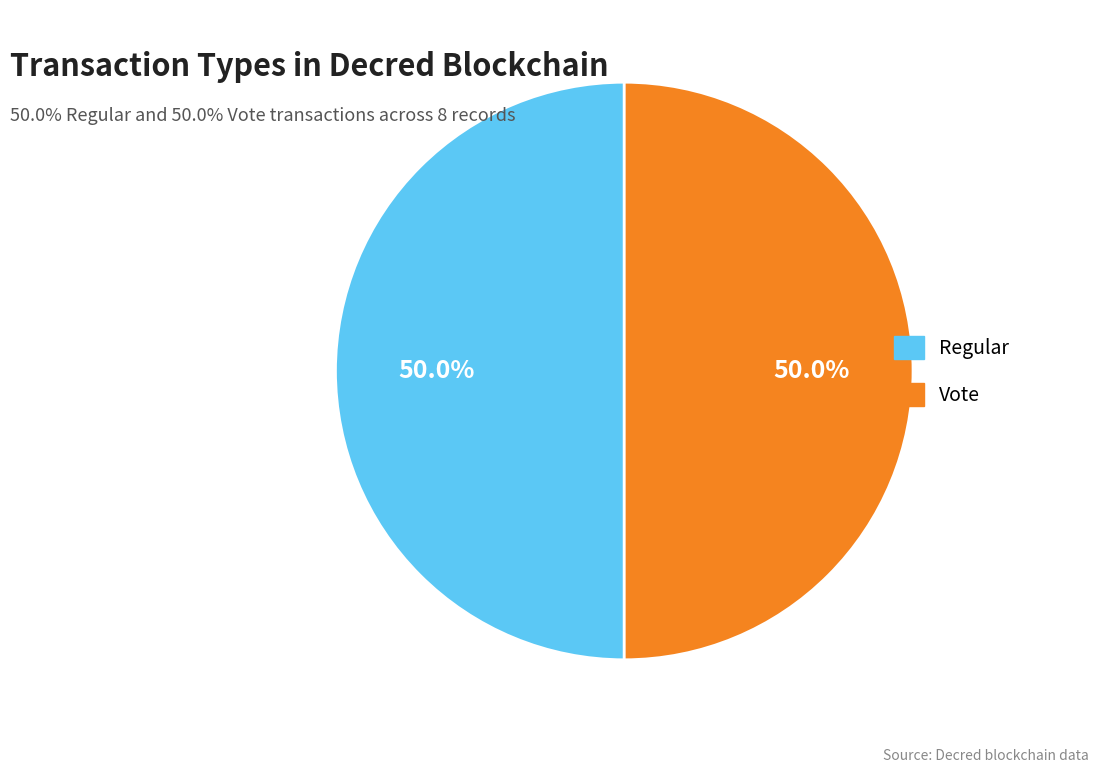

Combined, what portion of the pie is Regular and Vote?

100.0%